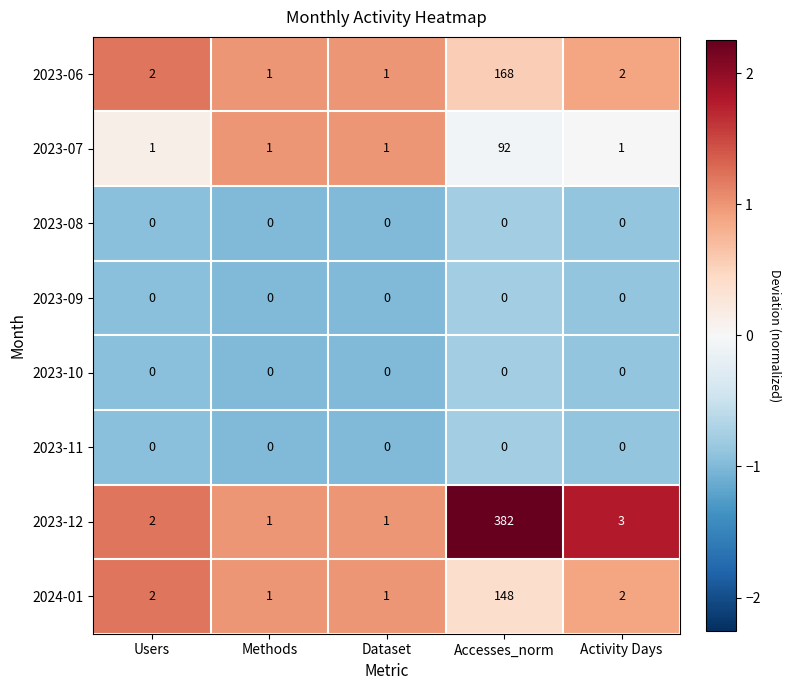

Which series has the widest spread of values?

2023-12